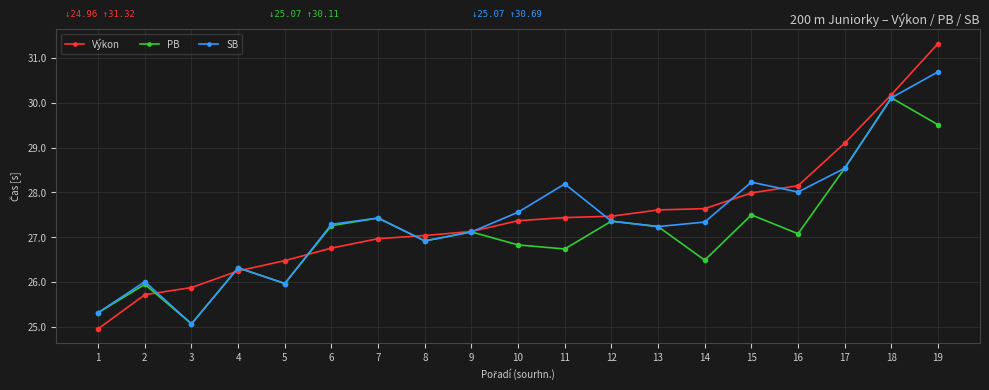

Which category has the highest value across all series?

19